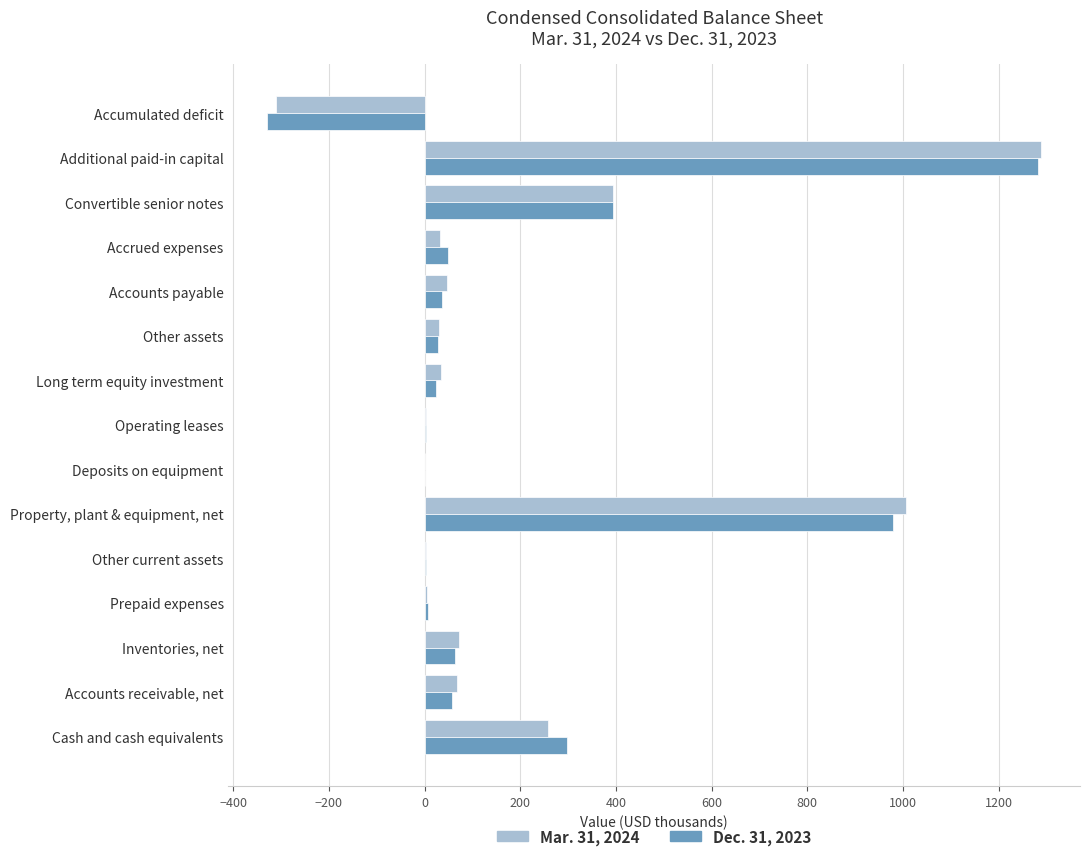

At which category is the sum across all series the highest?

Additional paid-in capital